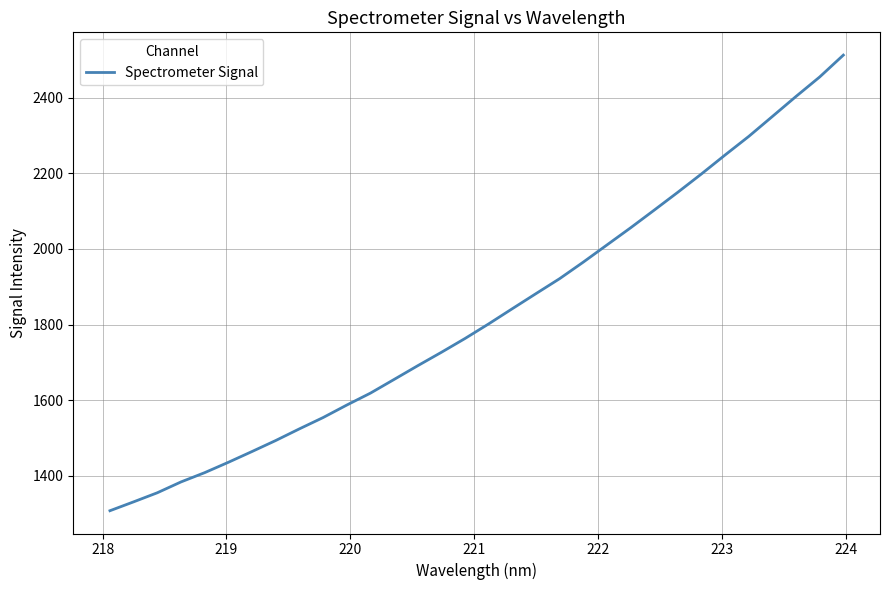

What is the maximum value shown in the chart?

2512.4